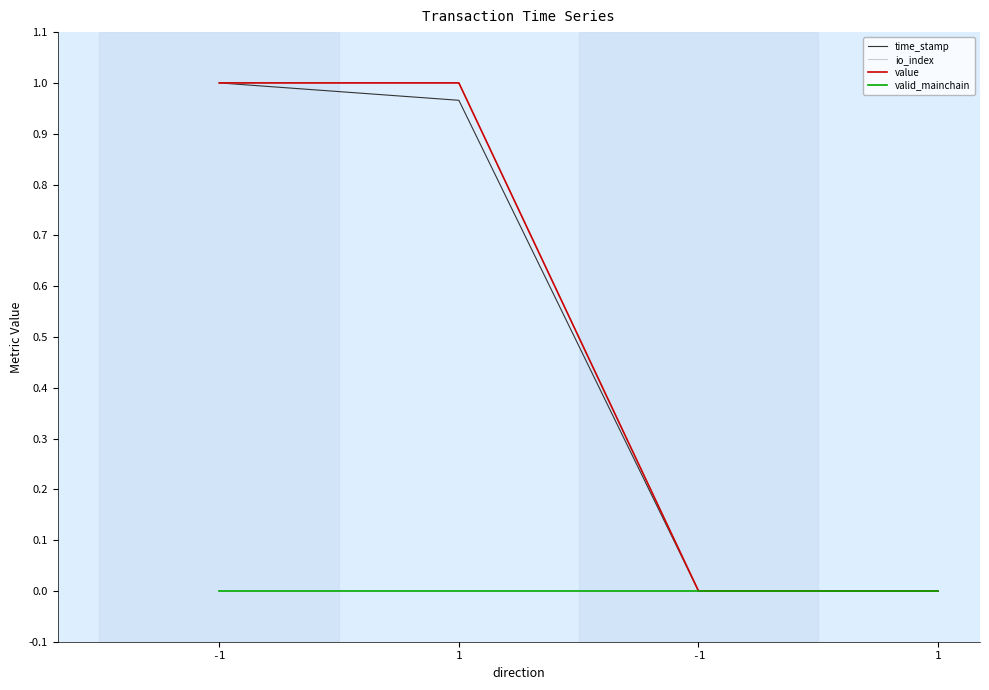

What is the label of the 1st point from the left?

-1